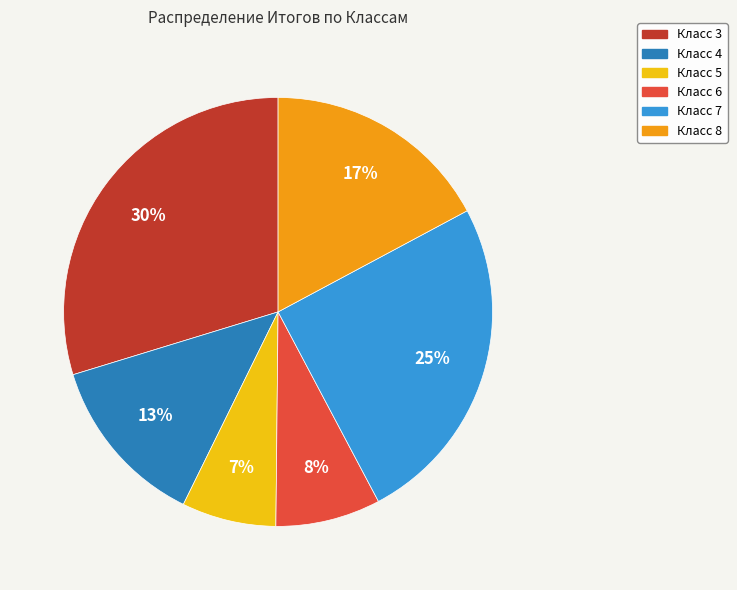

To the nearest percent, what is the difference between the largest and smallest slice percentages?

23%